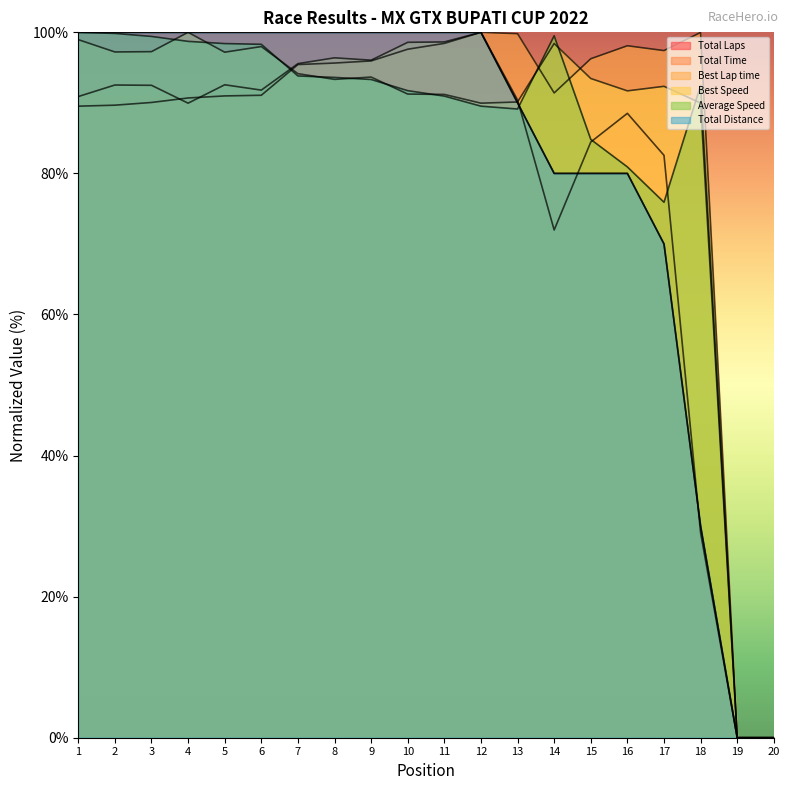

Reading left to right, transcribe all the data shown in this chart.

Total Laps: 1=100.0	2=100.0	3=100.0	4=100.0	5=100.0	6=100.0	7=100.0	8=100.0	9=100.0	10=100.0	11=100.0	12=100.0	13=90.0	14=80.0	15=80.0	16=80.0	17=70.0	18=30.0	19=0.0	20=0.0
Total Time: 1=89.5	2=89.7	3=90.1	4=90.7	5=91.0	6=91.1	7=95.4	8=95.6	9=95.9	10=97.6	11=98.4	12=100.0	13=90.4	14=72.0	15=84.4	16=88.5	17=82.6	18=29.0	19=0.0	20=0.0
Best Lap time: 1=90.9	2=92.5	3=92.5	4=90.0	5=92.6	6=91.8	7=95.6	8=96.4	9=96.0	10=98.6	11=98.6	12=100.0	13=99.8	14=91.4	15=96.3	16=98.1	17=97.4	18=100.0	19=0.0	20=0.0
Best Speed: 1=99.0	2=97.2	3=97.3	4=100.0	5=97.2	6=98.0	7=94.1	8=93.3	9=93.7	10=91.2	11=91.2	12=90.0	13=90.1	14=98.4	15=93.5	16=91.7	17=92.3	18=90.0	19=0.0	20=0.0
Average Speed: 1=100.0	2=99.8	3=99.4	4=98.7	5=98.4	6=98.3	7=93.8	8=93.6	9=93.3	10=91.7	11=91.0	12=89.5	13=89.1	14=99.5	15=84.8	16=80.9	17=75.9	18=92.5	19=0.0	20=0.0
Total Distance: 1=100.0	2=100.0	3=100.0	4=100.0	5=100.0	6=100.0	7=100.0	8=100.0	9=100.0	10=100.0	11=100.0	12=100.0	13=90.0	14=80.0	15=80.0	16=80.0	17=70.0	18=30.0	19=0.0	20=0.0